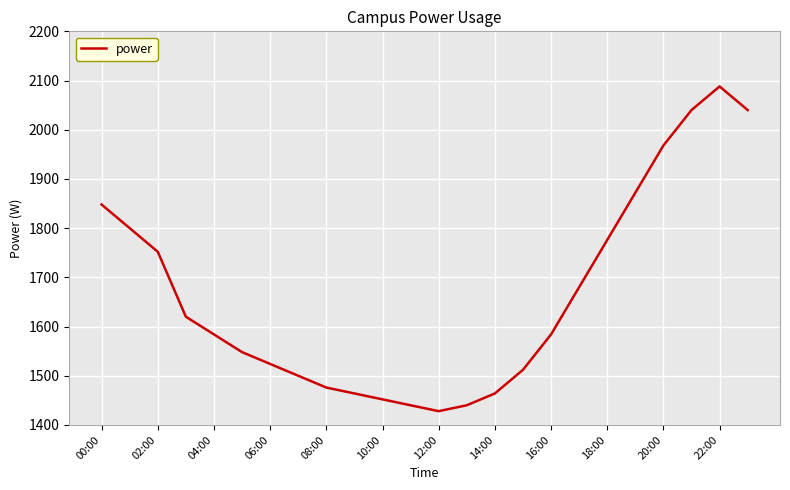

How many categories are shown in the chart?

24